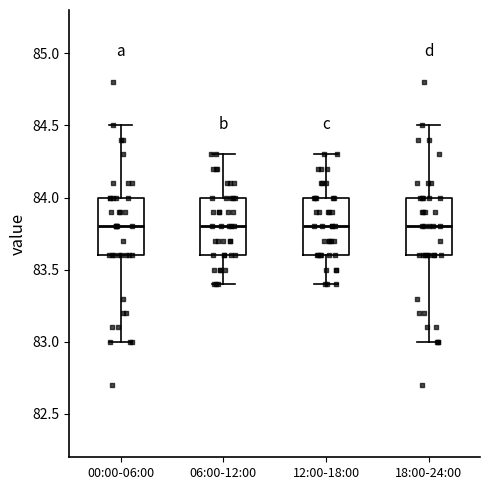

Where is the upper edge of the box for 18:00-24:00 on the y-axis? The values are not printed on the chart, so give them approximately, as read against the axis.

84.0